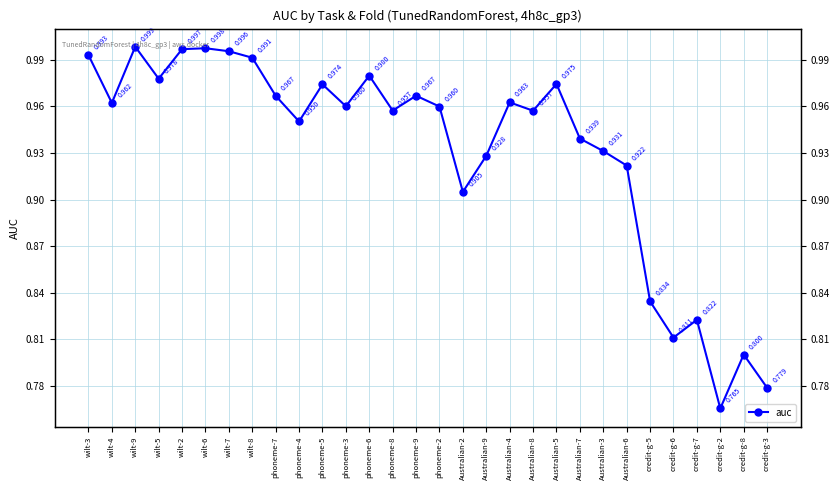

Which label corresponds to the smallest value in the chart?

credit-g-2